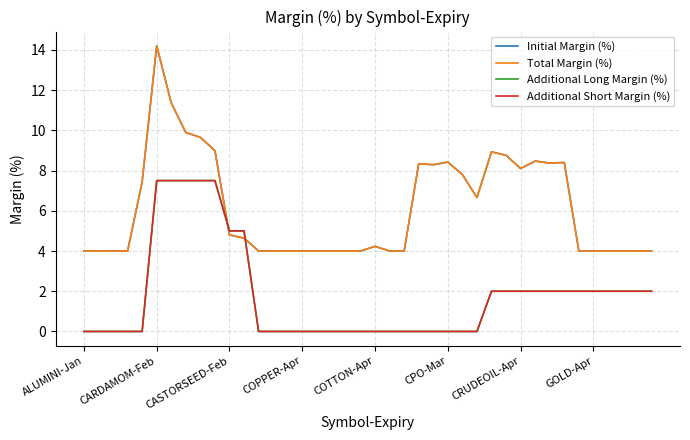

What is the value of the Total Margin (%) point at the 4th from the left?

4.0